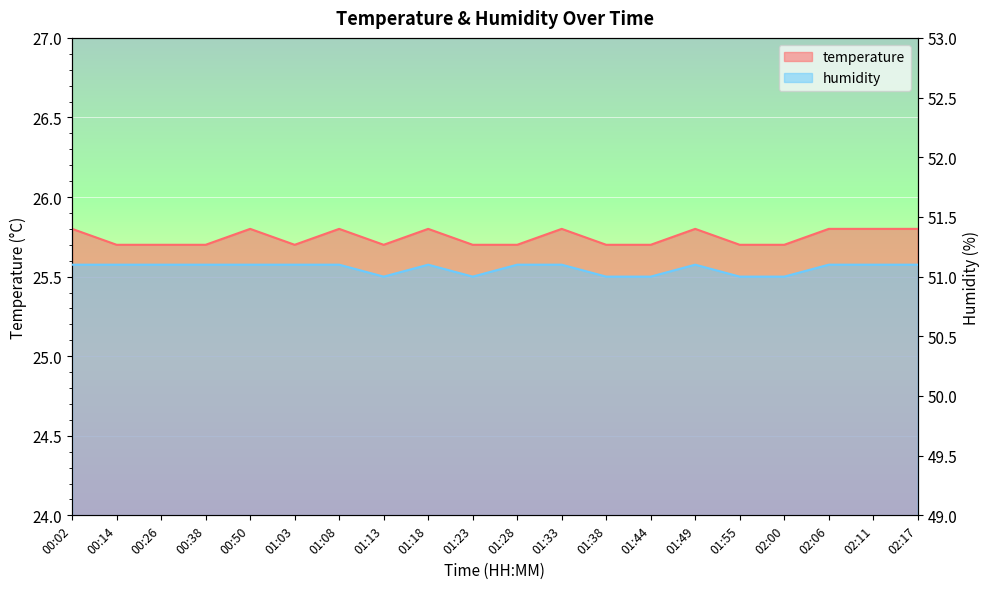

At 00:02, list the series in order from largest to smallest.

humidity, temperature